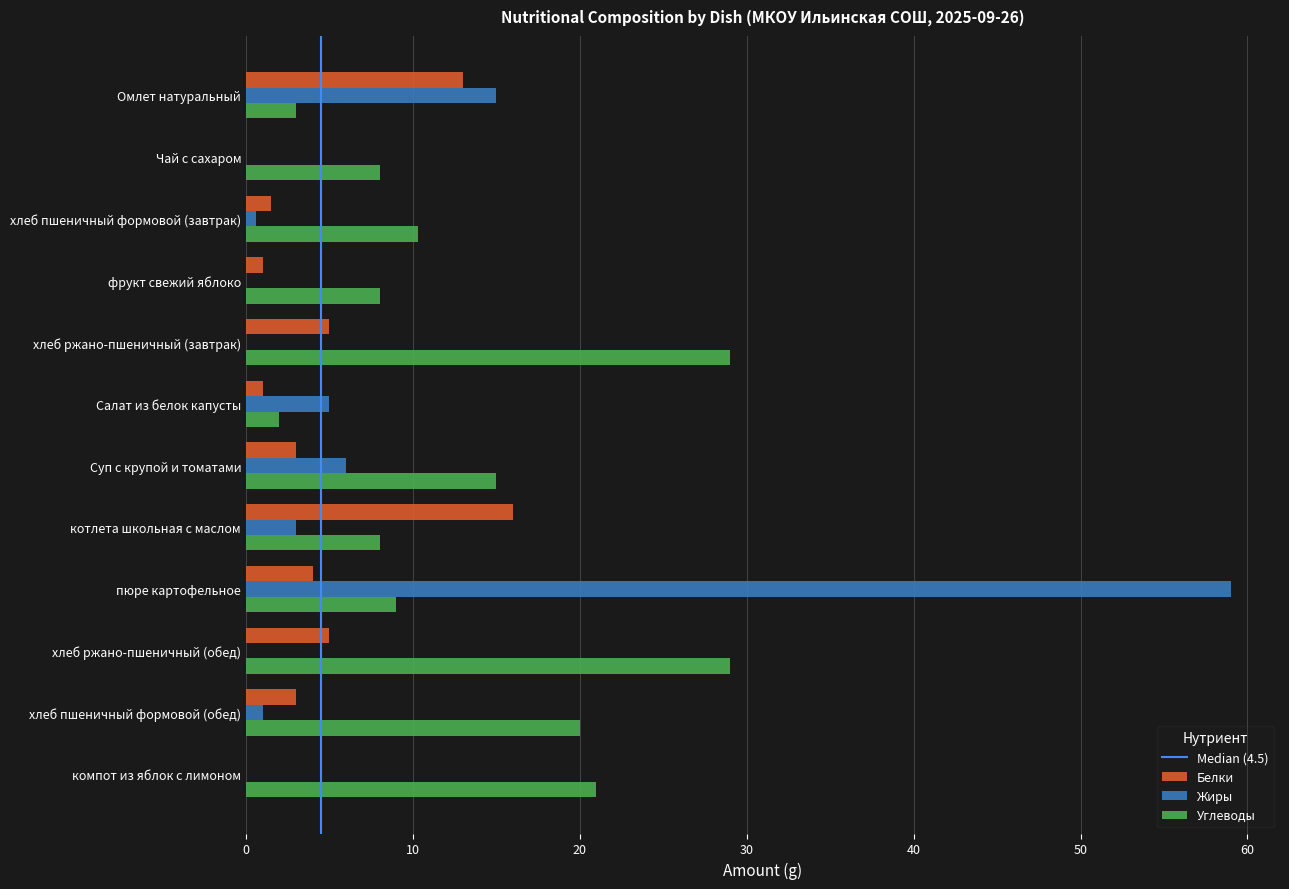

Is it true that Белки equals 8.1 at хлеб ржано-пшеничный (завтрак)?

False